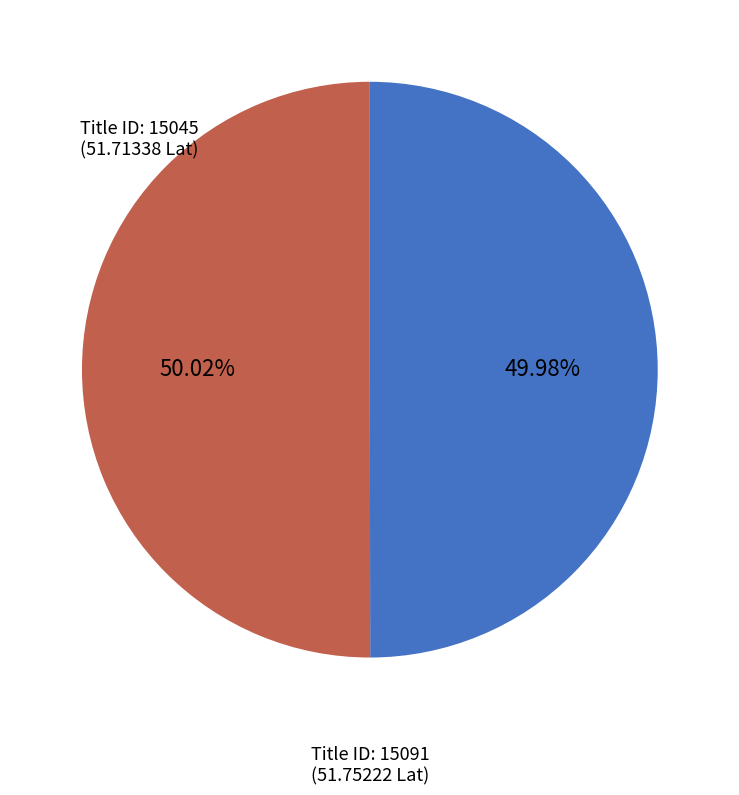

Is there any slice that represents more than half of the pie?

Yes